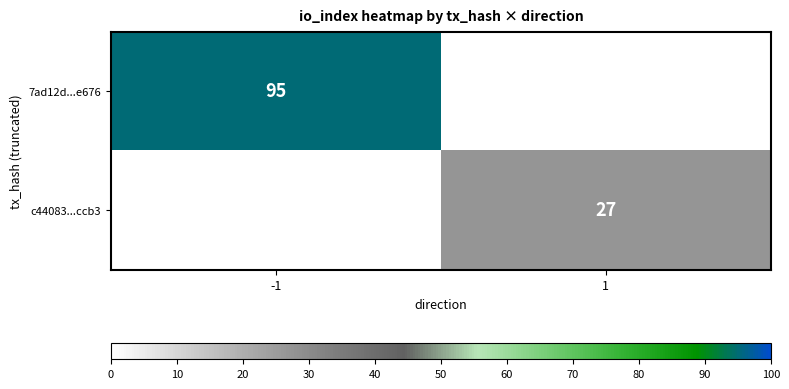

The c44083...ccb3 series shows 27 at 1. True or false?

True